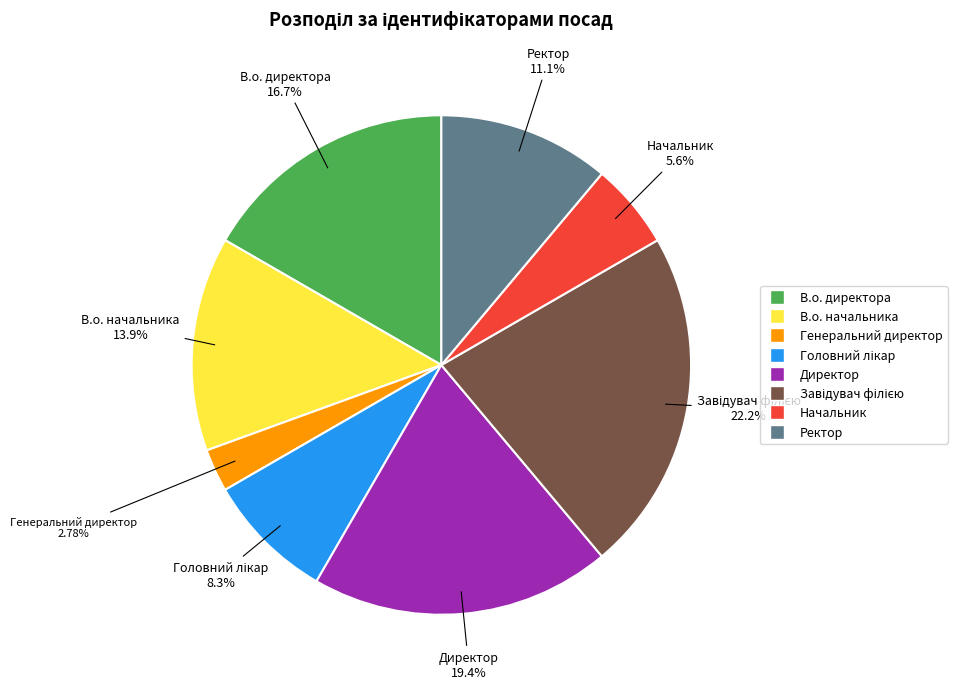

To the nearest percent, what percentage of the pie is Ректор?

11%